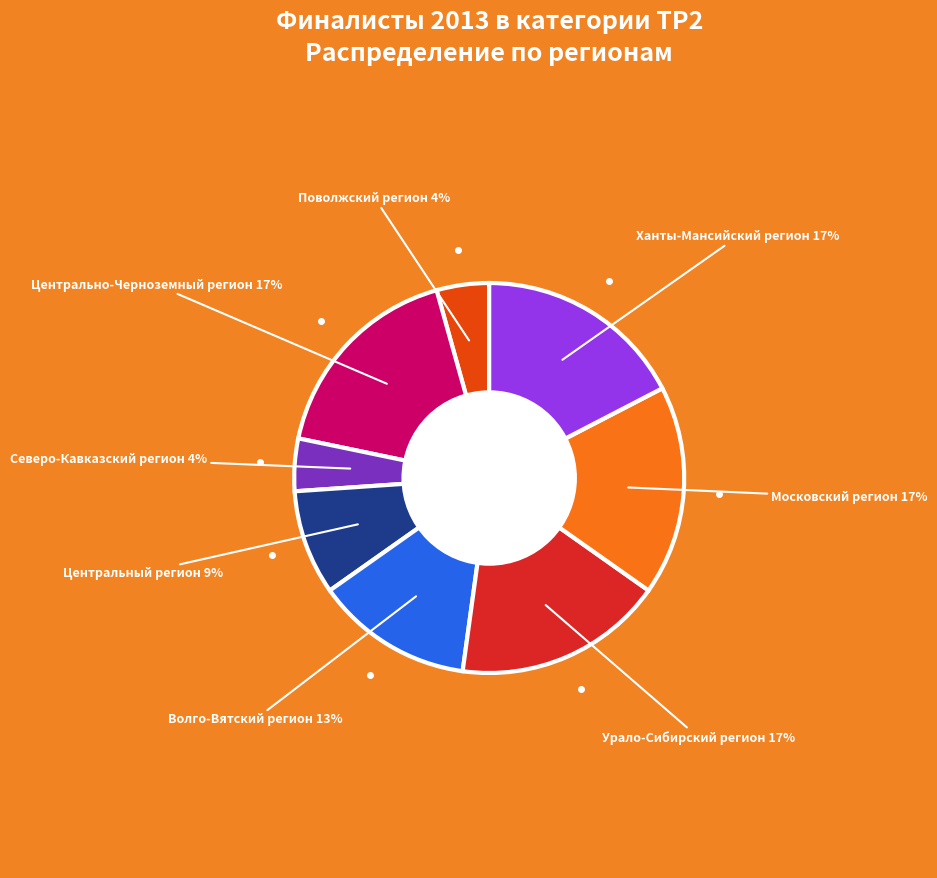

To the nearest percent, what is the difference between the largest and smallest slice percentages?

13%